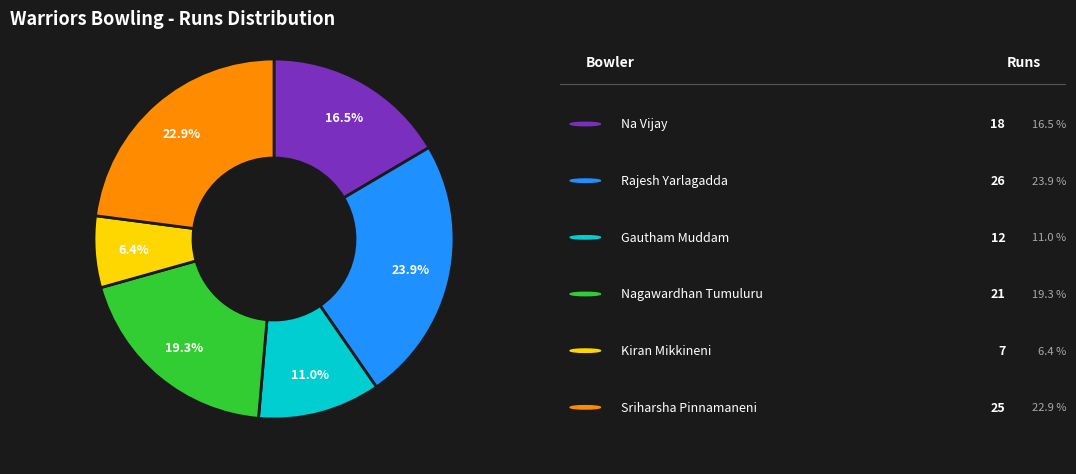

Is there a majority slice in this chart?

No